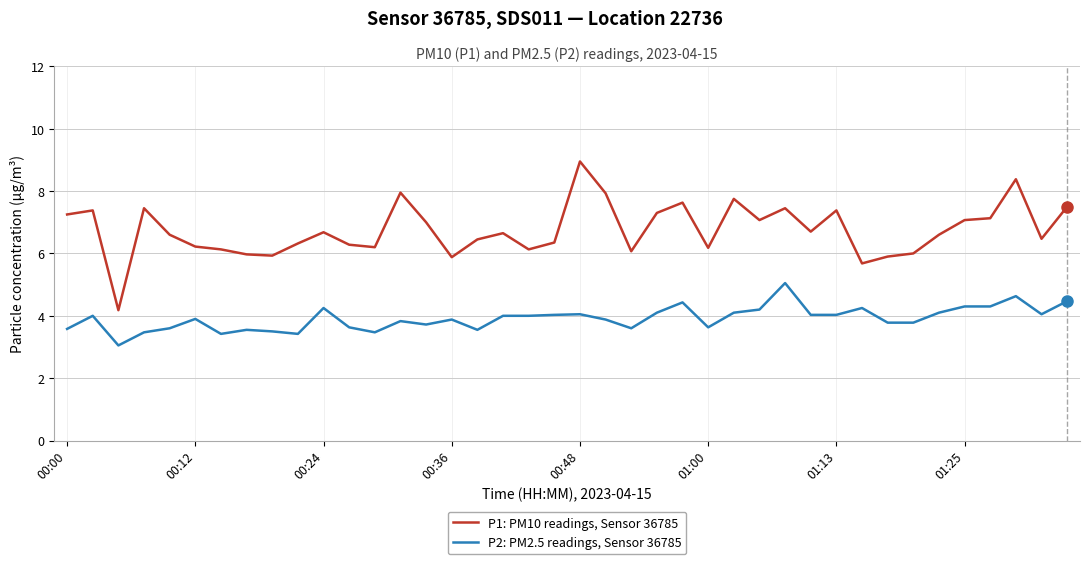

Rank the series by their average value, from lowest to highest.

P2: PM2.5 readings, Sensor 36785, P1: PM10 readings, Sensor 36785